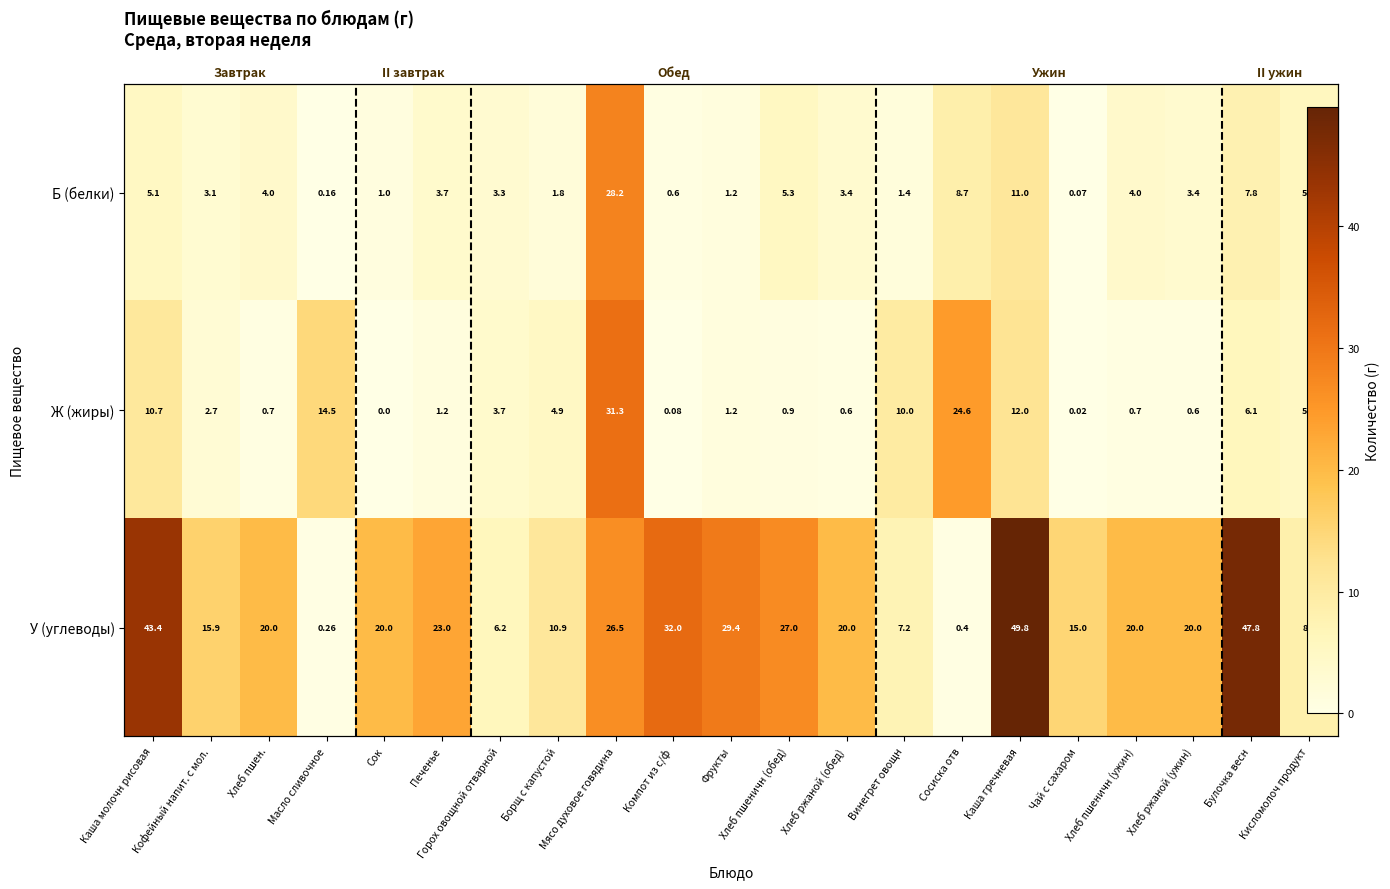

How many series are shown in this chart?

3